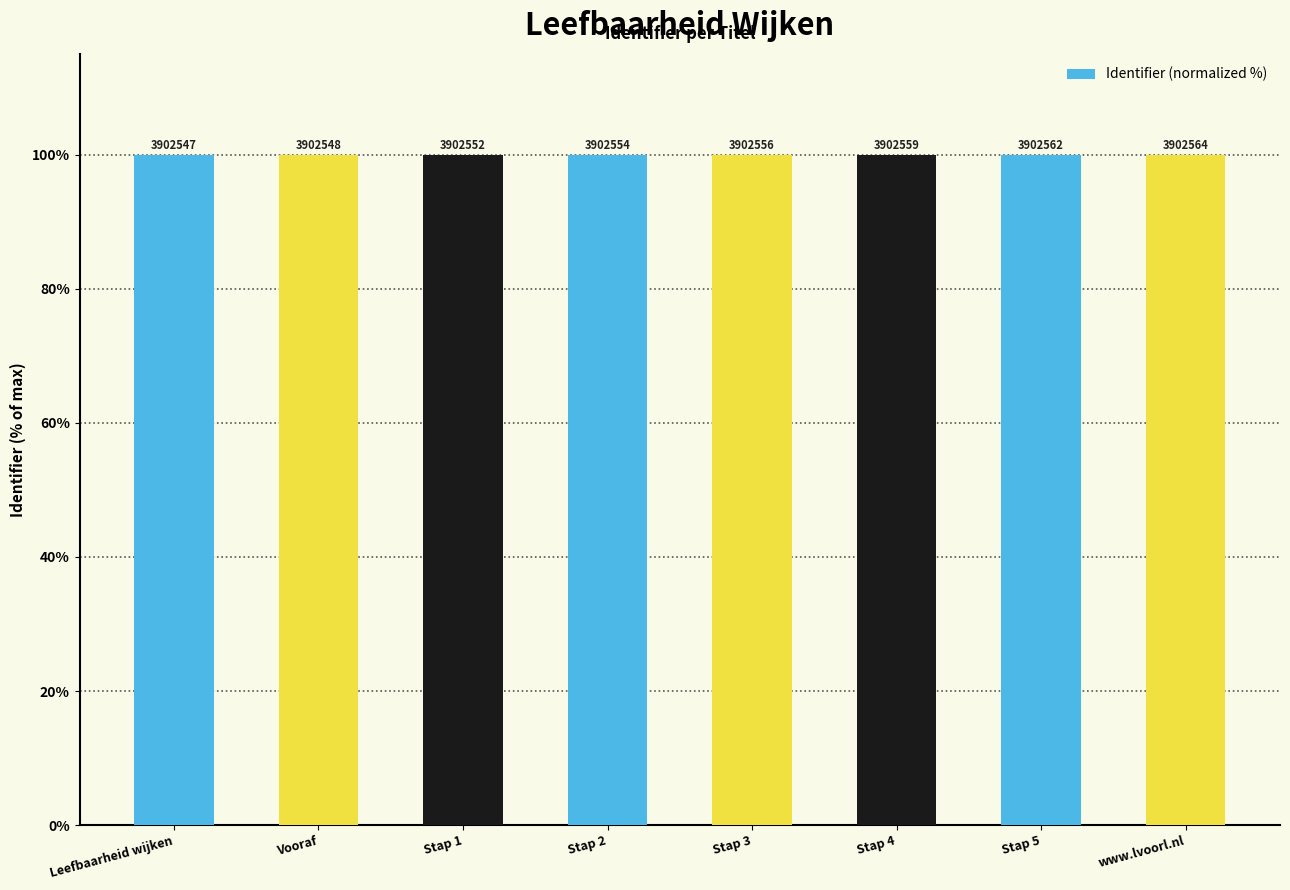

The chart shows a value of 52.6 at Stap 5. True or false?

False